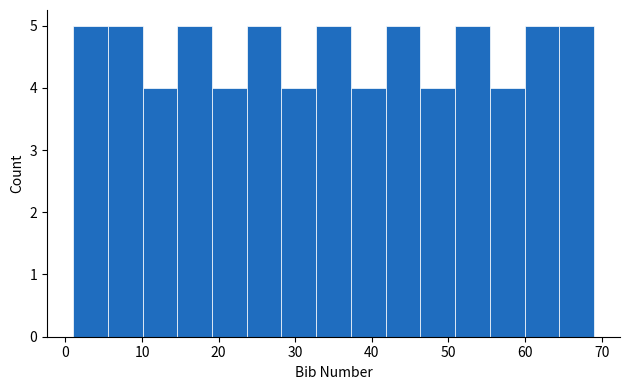

Reading left to right, list every bar in this chart as the range it spans on the x-axis followed by its height. Neither the bar edges nor the heights are printed on the chart, so give them approximately, as read against the axes.

1 to 6: 5
6 to 10: 5
10 to 15: 4
15 to 19: 5
19 to 24: 4
24 to 28: 5
28 to 33: 4
33 to 37: 5
37 to 42: 4
42 to 46: 5
46 to 51: 4
51 to 55: 5
55 to 60: 4
60 to 64: 5
64 to 69: 5